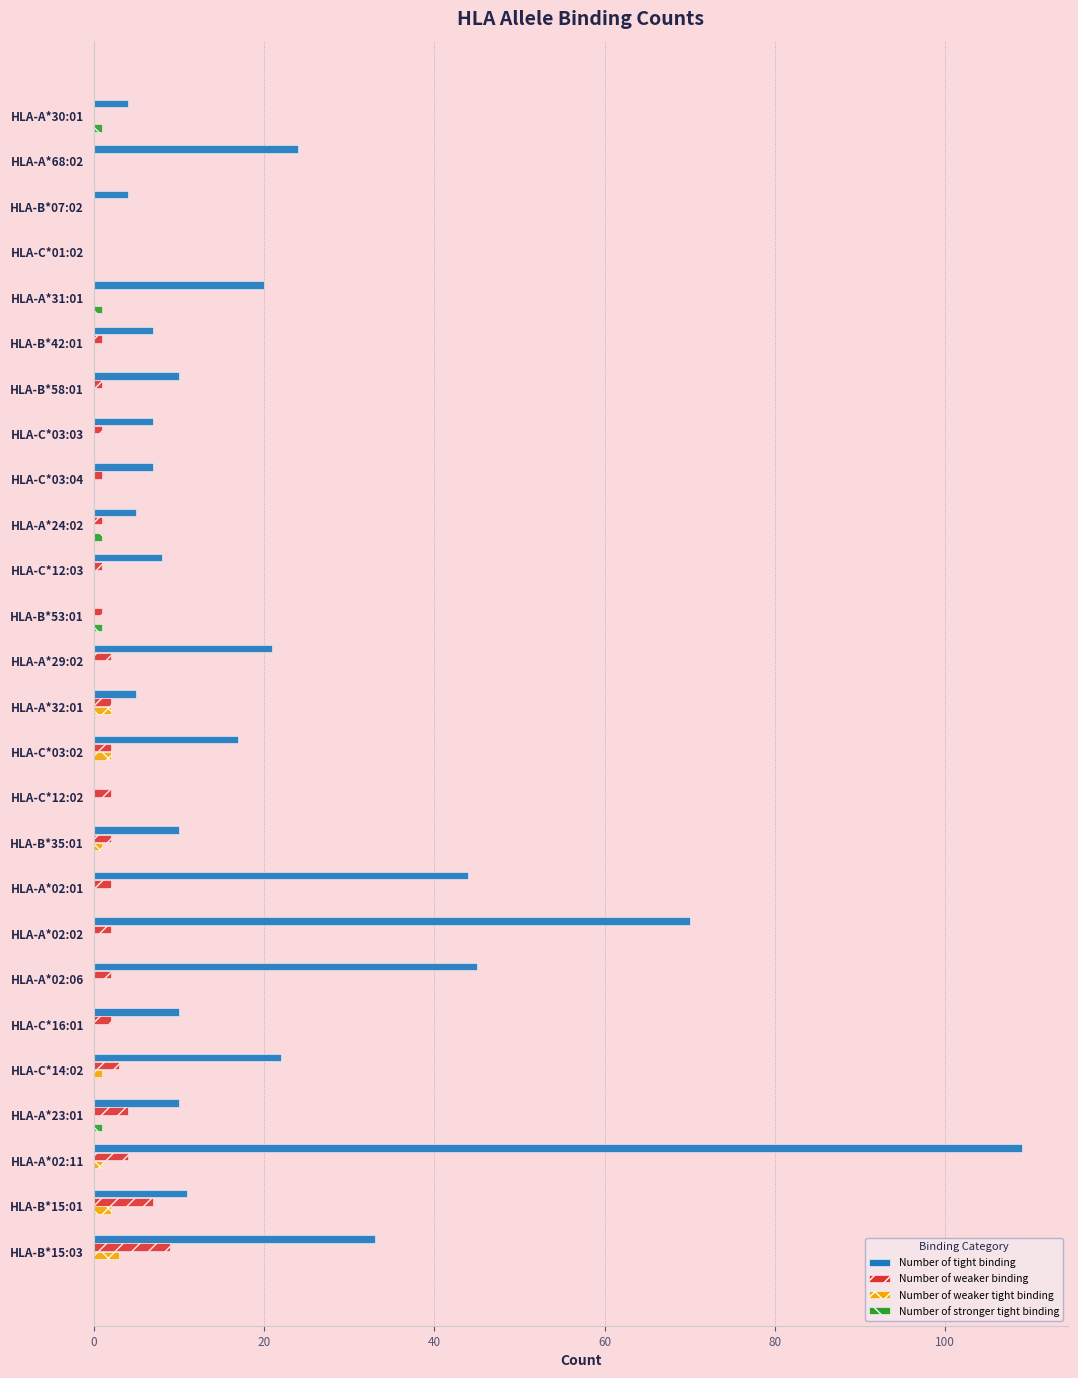

Which category has the highest value across all series?

HLA-A*02:11